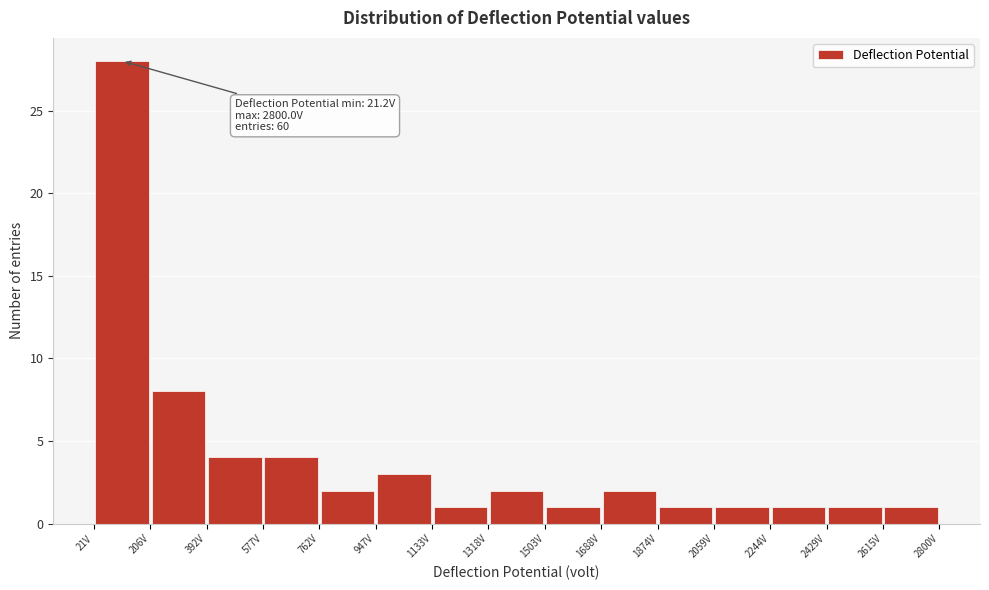

Which range on the x-axis has the tallest bar?

20 to 200